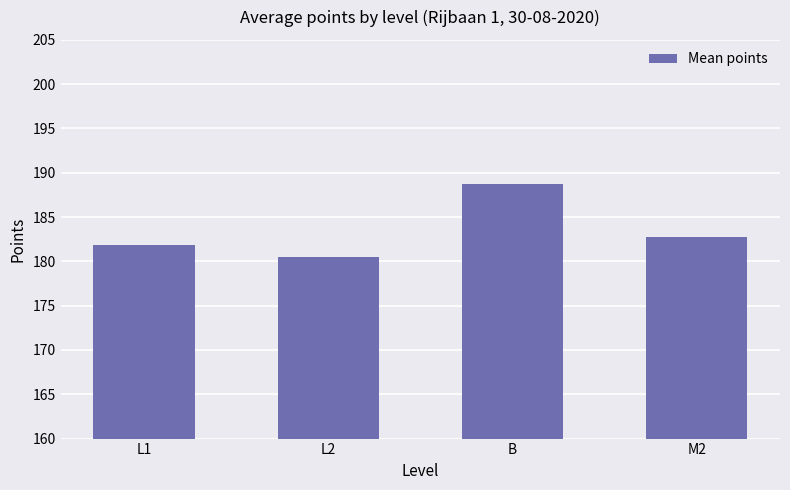

Are the bars grouped side by side (vs. stacked)?

No